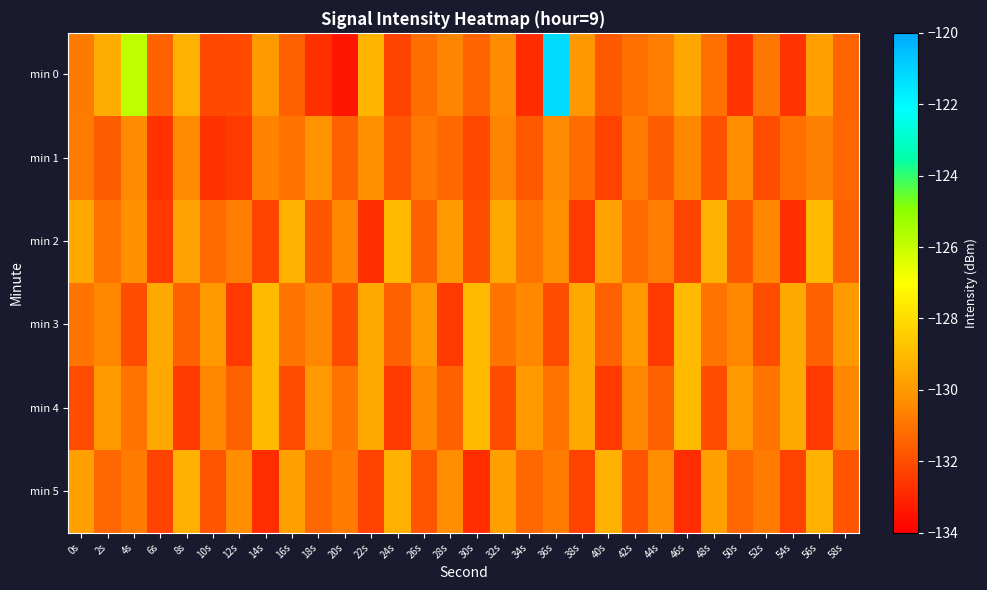

Between 24s and 42s, which series saw the biggest shift?

min 5